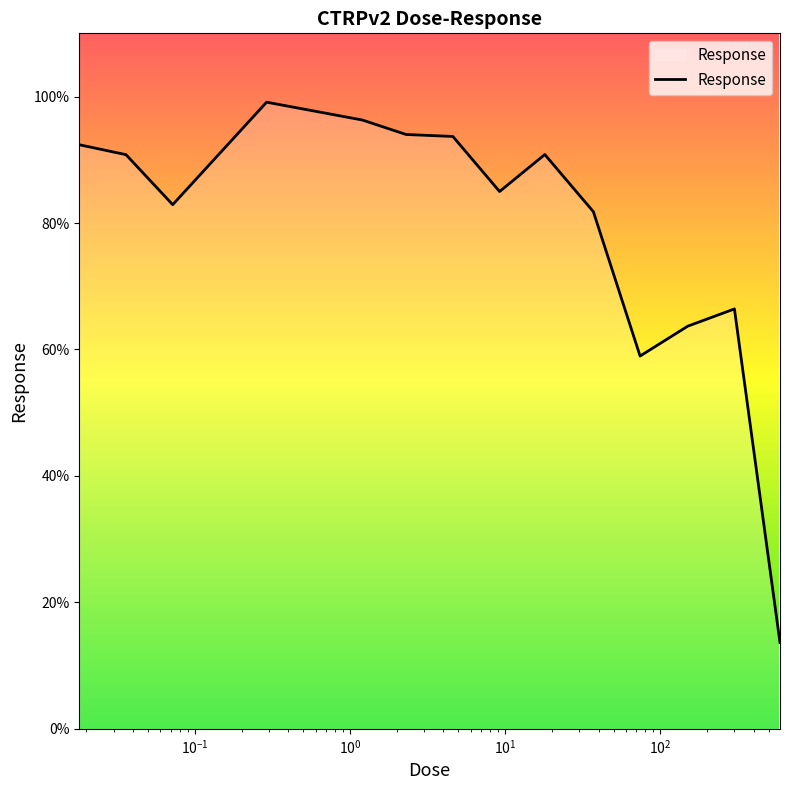

What is the maximum value shown in the chart?

99.1